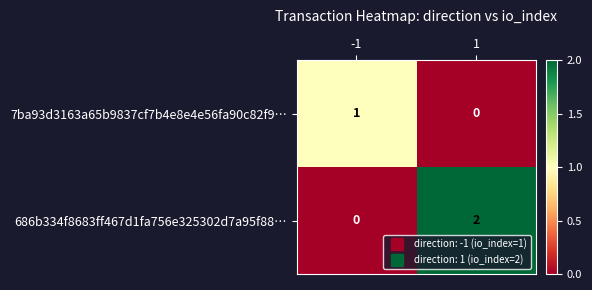

How many categories are shown in the chart?

2